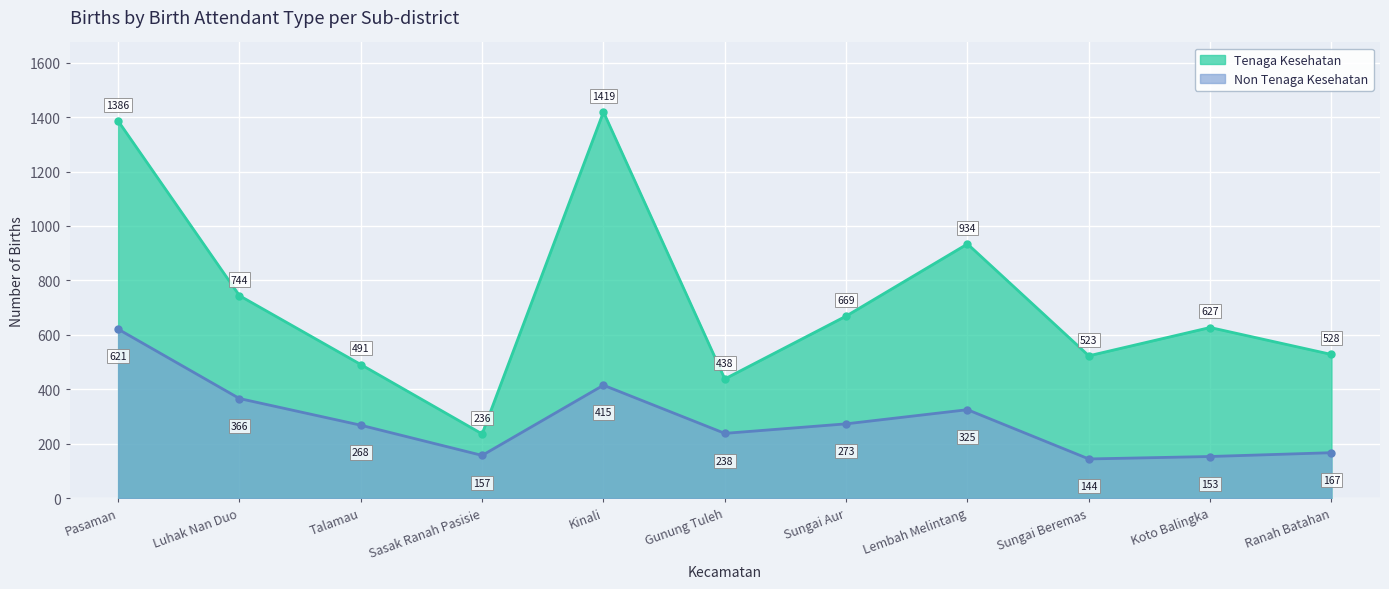

True or false: Non Tenaga Kesehatan has a value of 366 at Luhak Nan Duo.

True